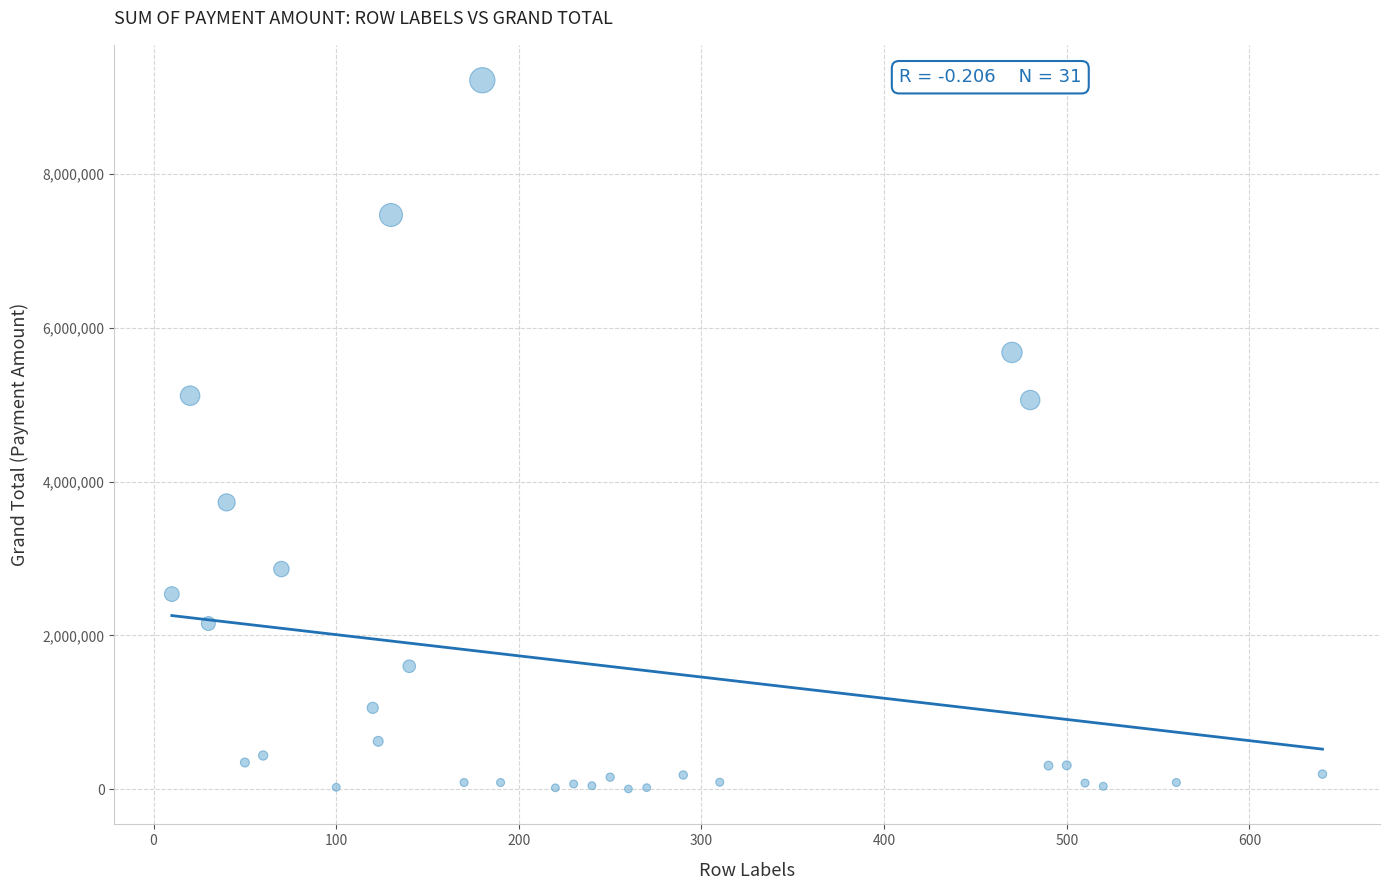

What is the range of X values (max minus min)?

630.0